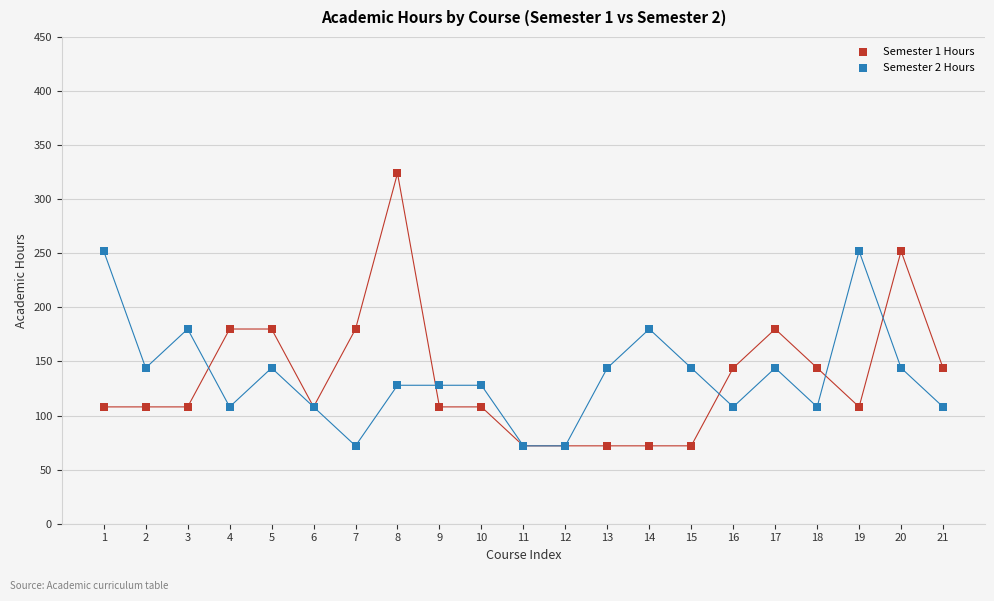

Which series has the widest spread of Y values?

Semester 1 Hours